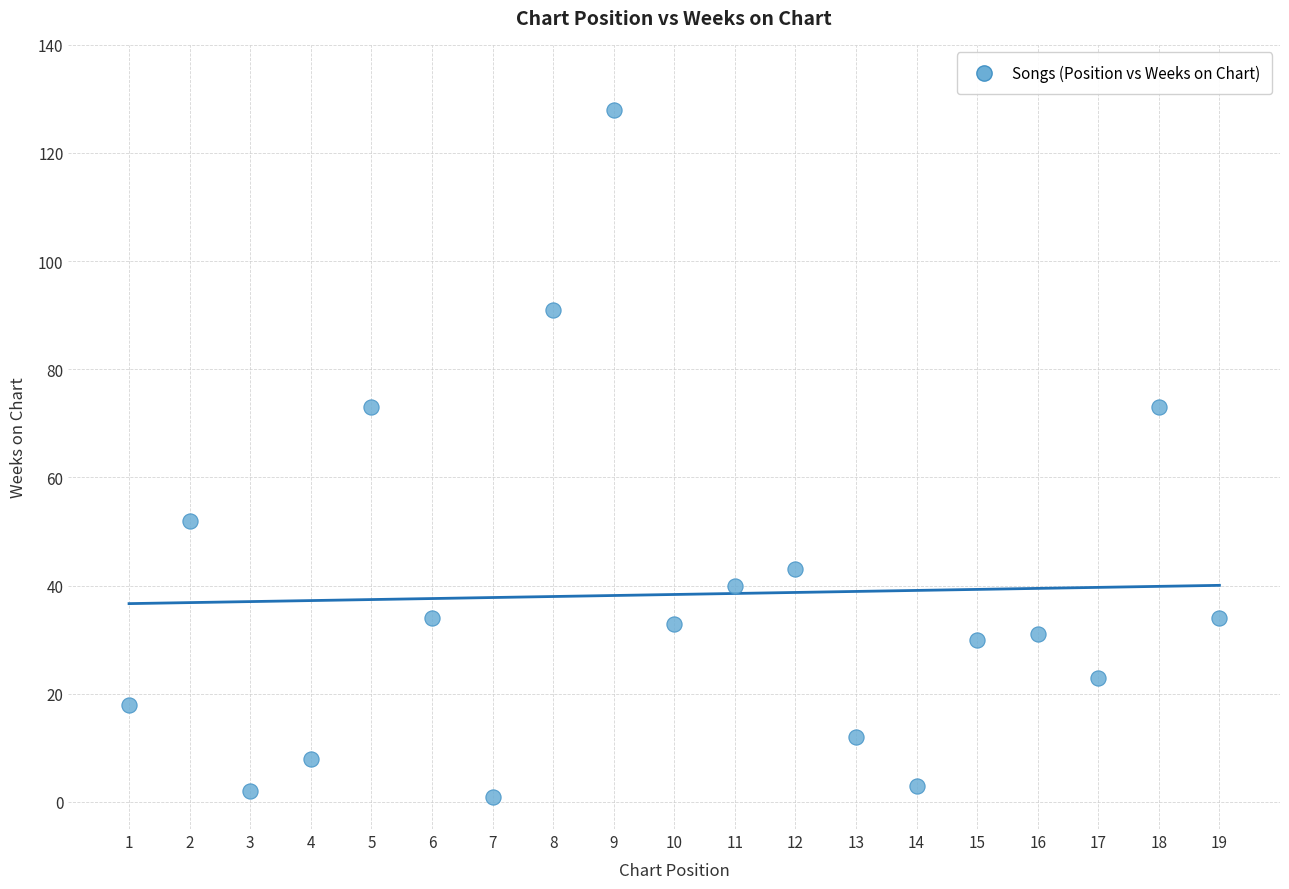

What is the range of X values (max minus min)?

18